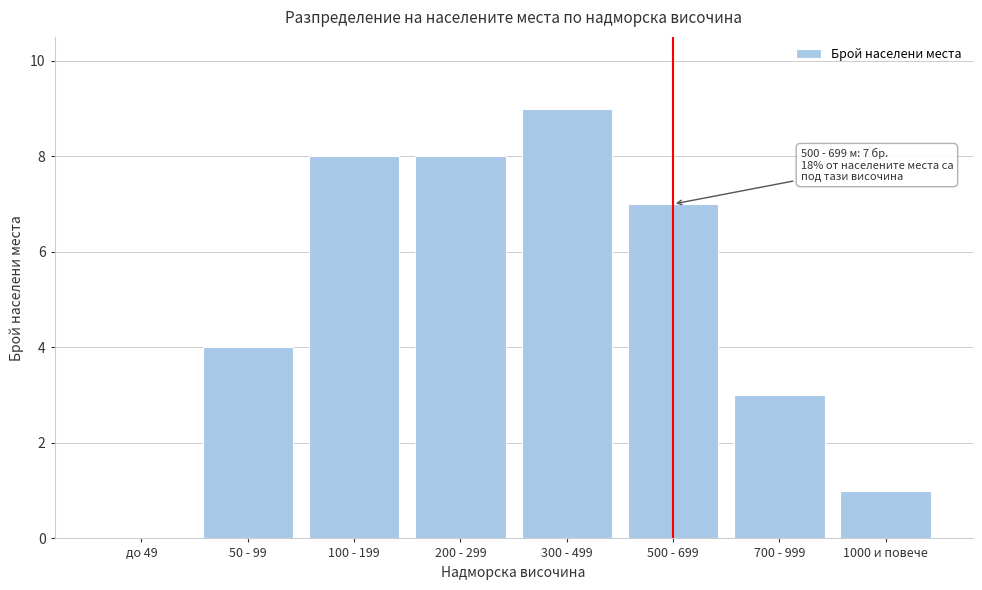

Reading left to right, extract all data points from this chart.

до 49=0	50 - 99=4	100 - 199=8	200 - 299=8	300 - 499=9	500 - 699=7	700 - 999=3	1000 и повече=1